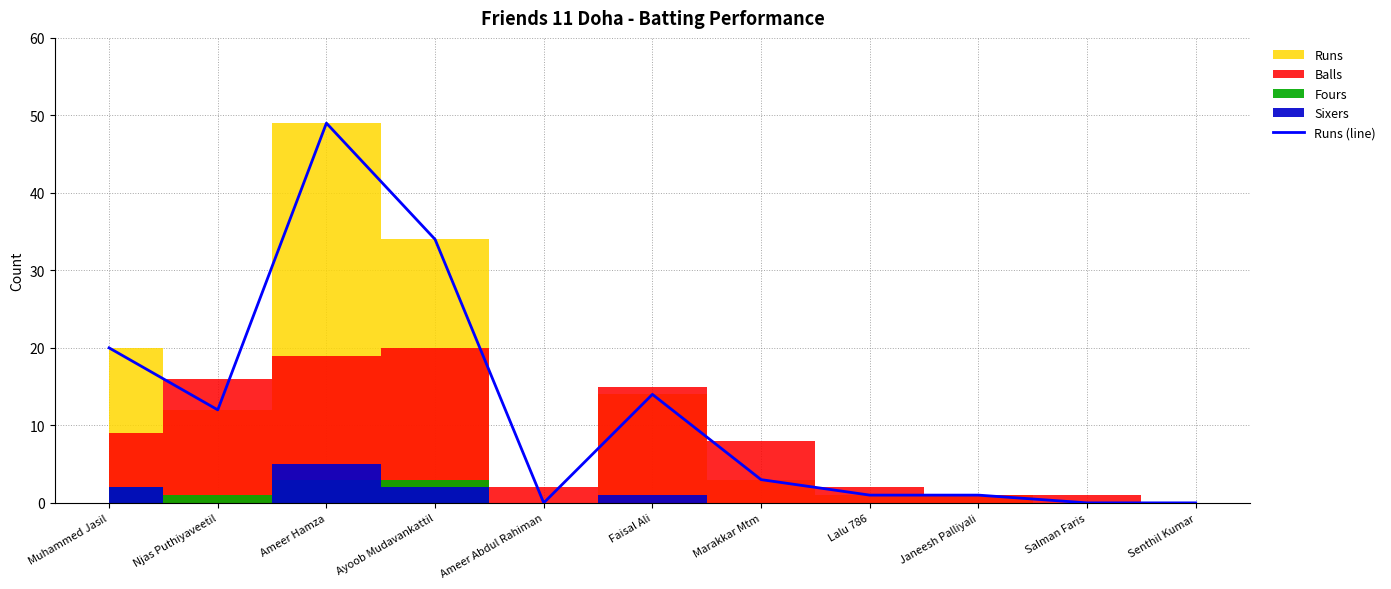

How many data points does each series have?

11